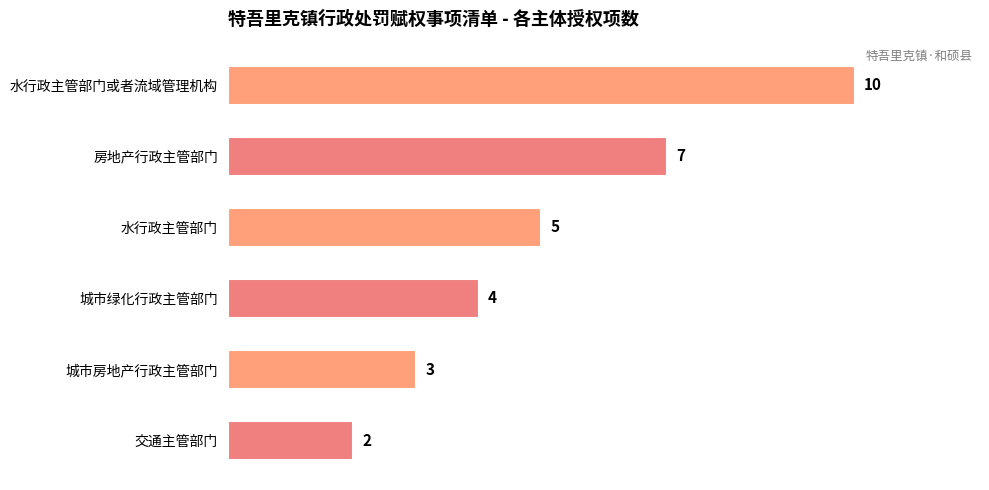

What is the sum of all values?

31